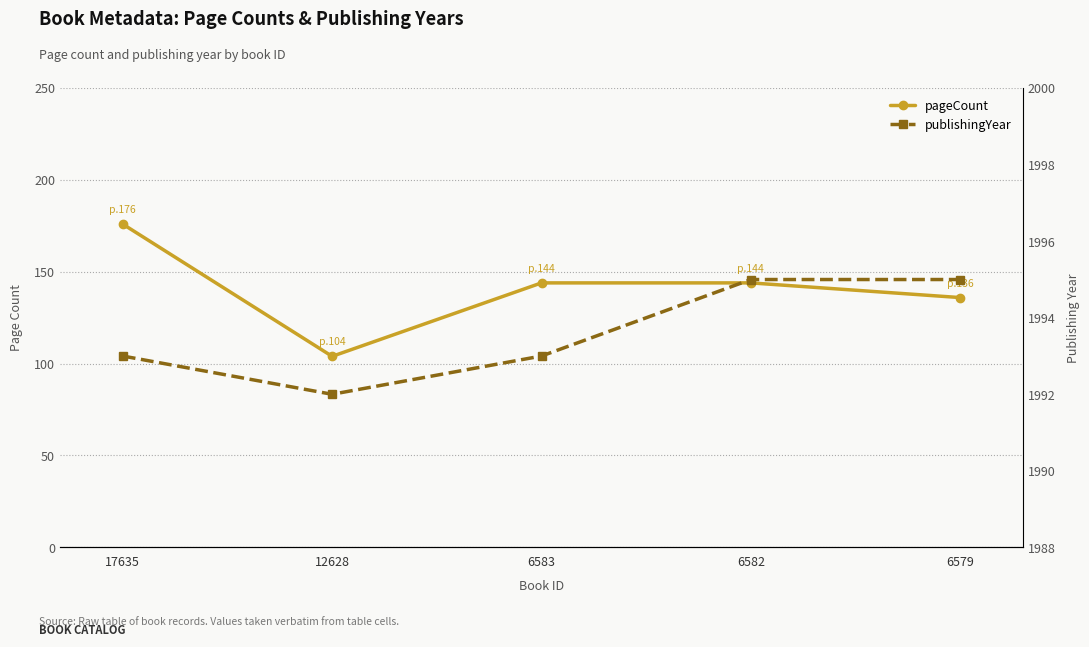

Count the pageCount values in the range 136 to 144.

3